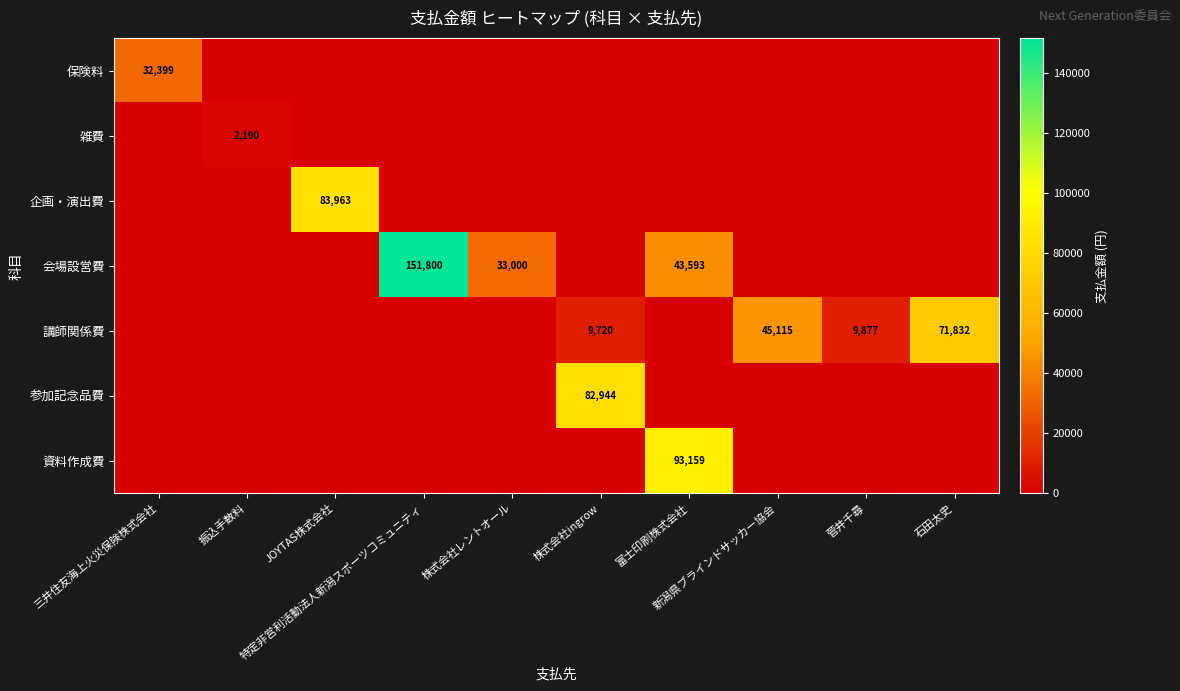

What is the difference between the maximum and minimum values in the 雑費 series?

2190